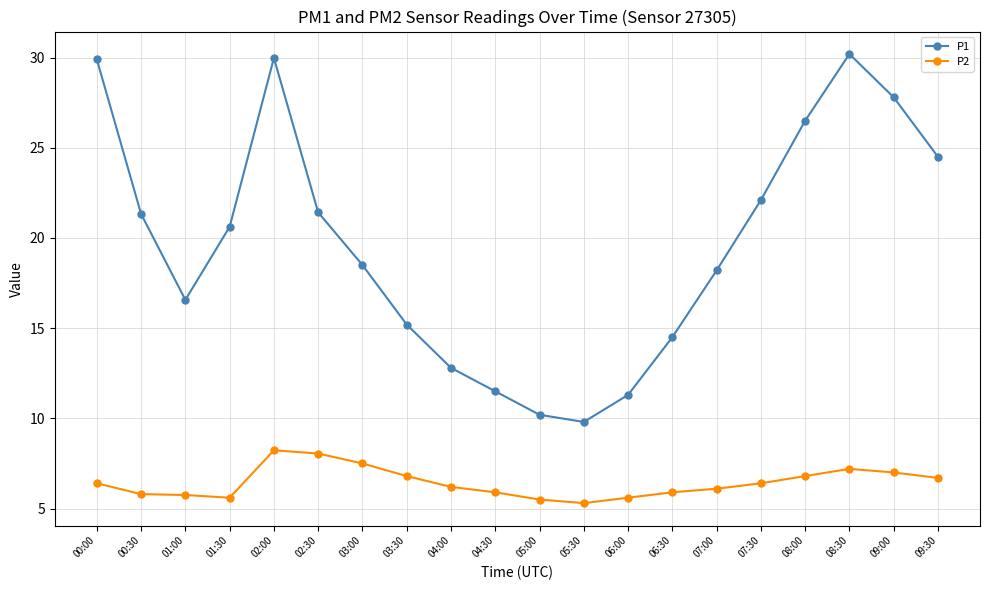

True or false: P1 and P2 cross at least once.

False